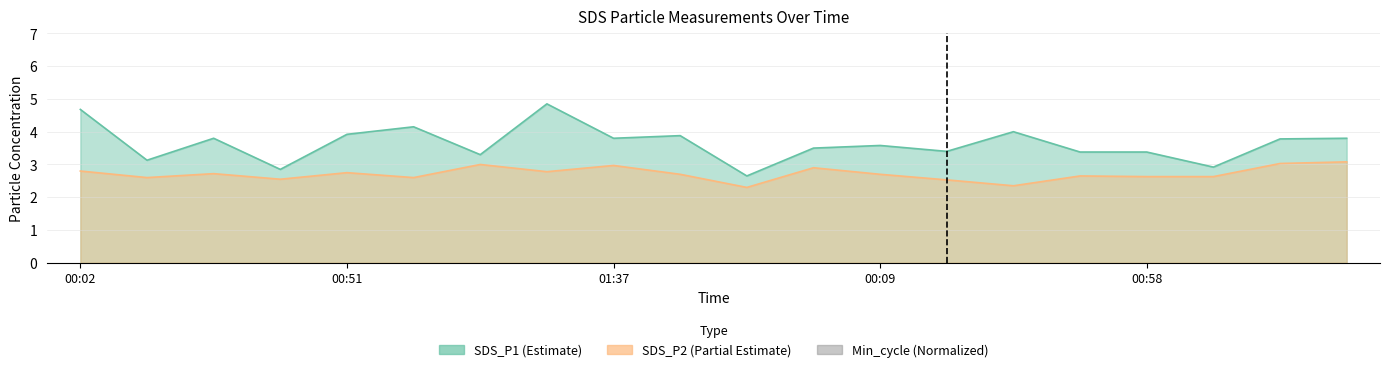

What is the sum of all SDS_P1 values?

72.8